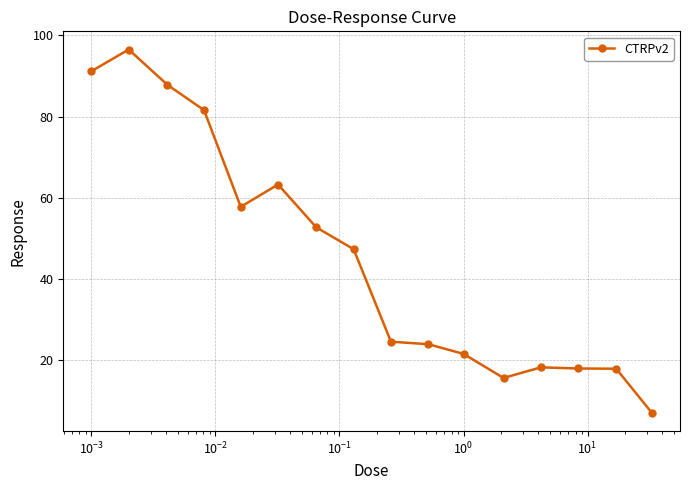

What is the value of the 2nd point from the left?

96.5